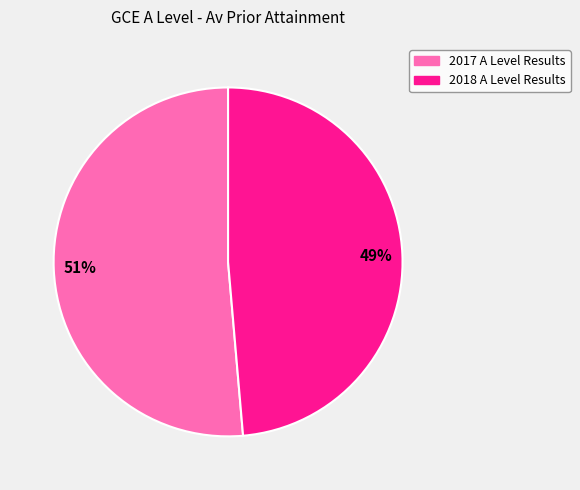

Which has a higher value, 2018 A Level Results or 2017 A Level Results?

2017 A Level Results